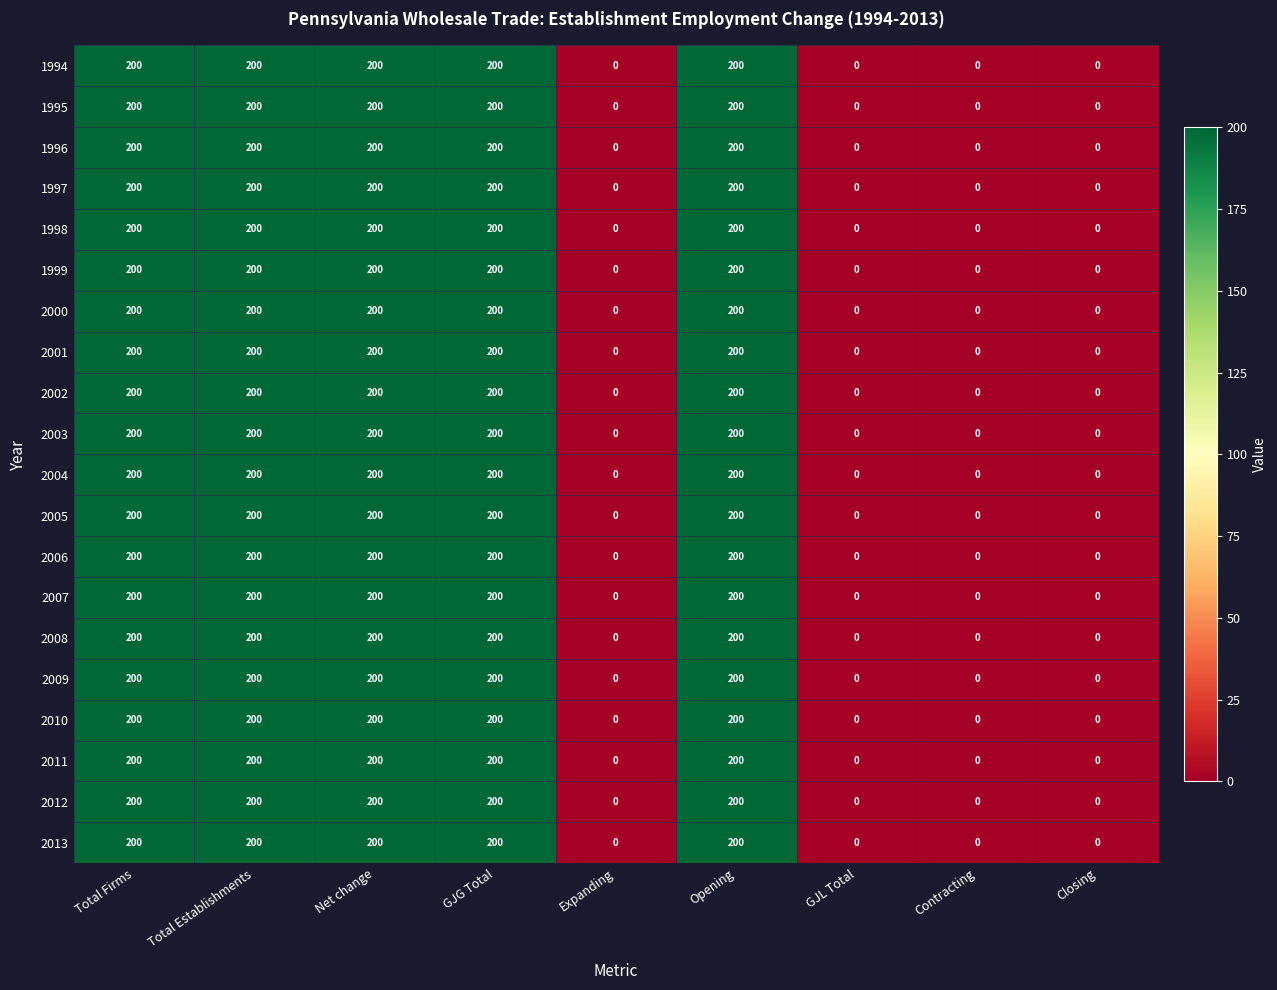

What is the sum of all 2013 values?

1000